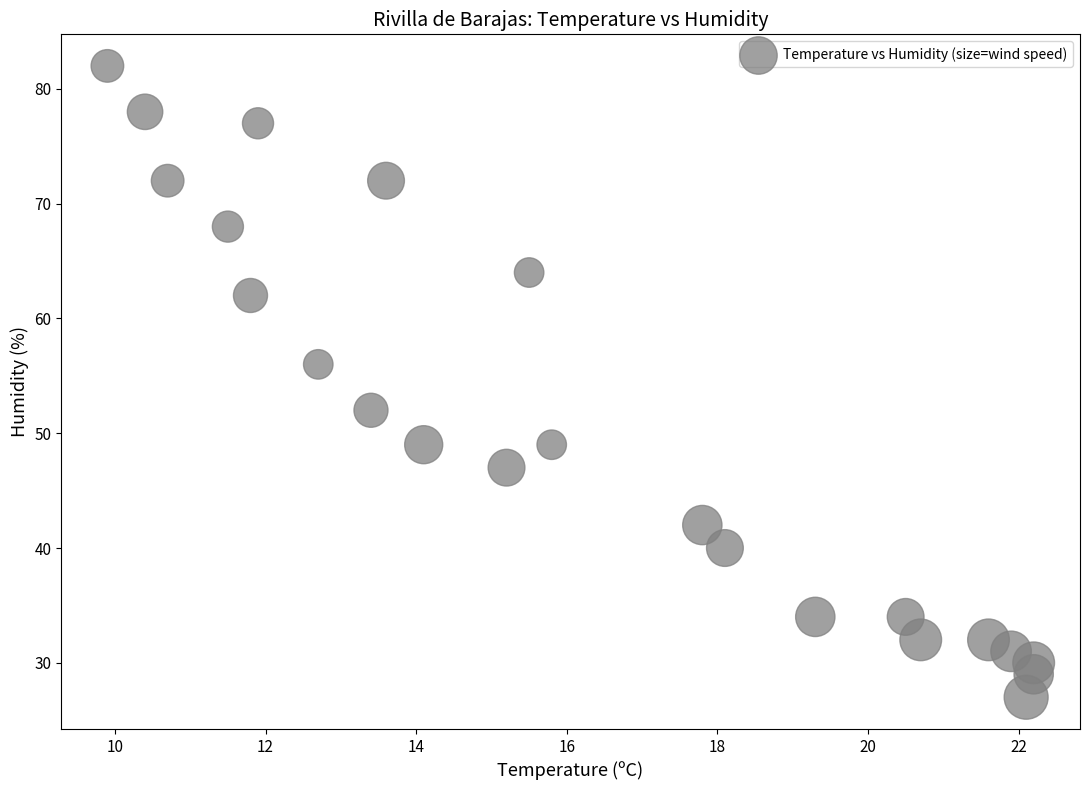

What is the range of Y values (max minus min)?

55